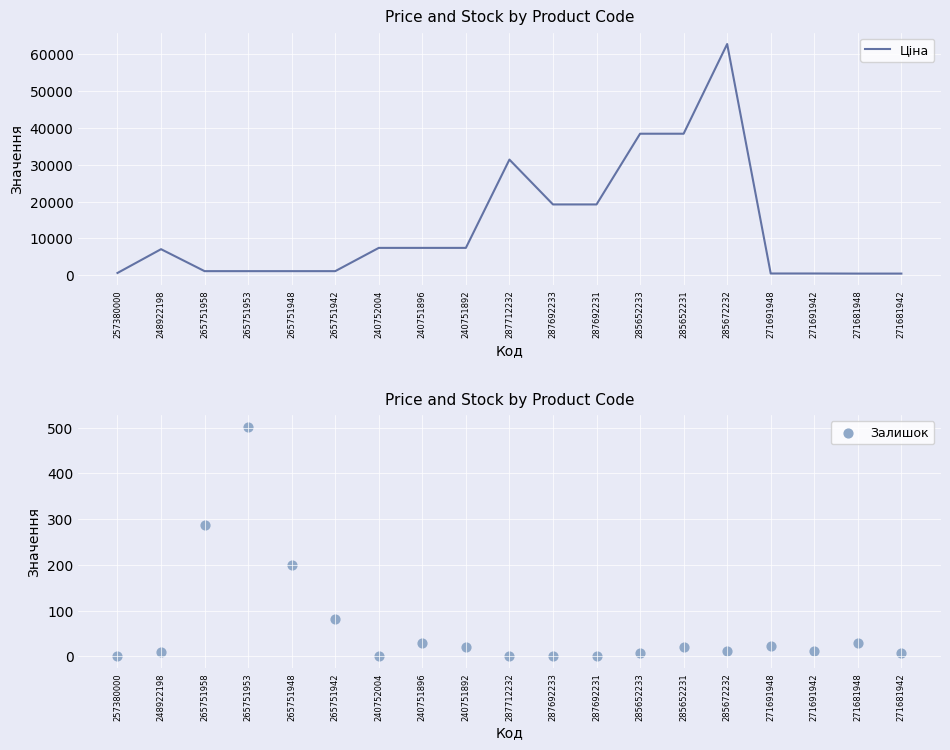

Which series contains the highest Y value?

Ціна